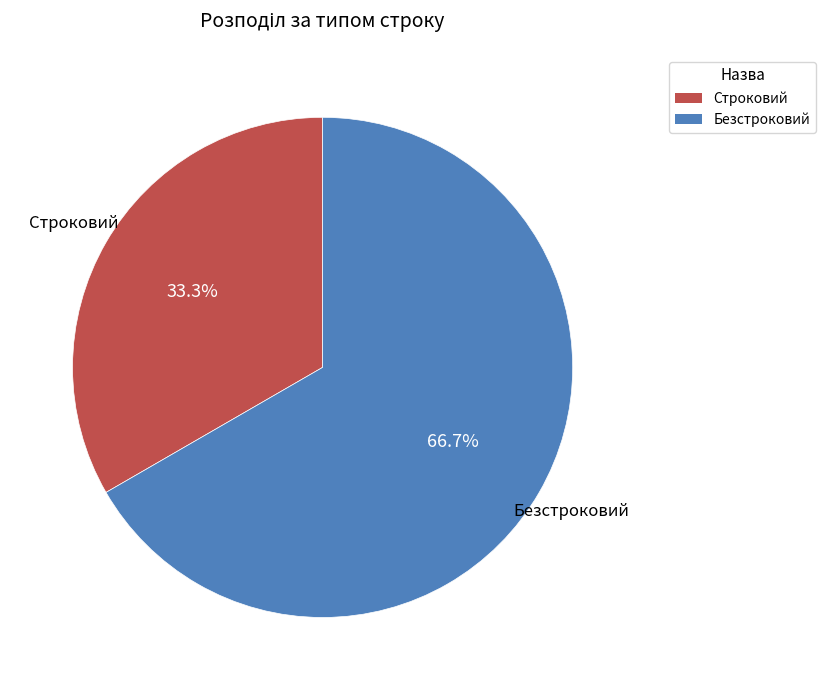

To the nearest percent, what is the average slice percentage?

50%